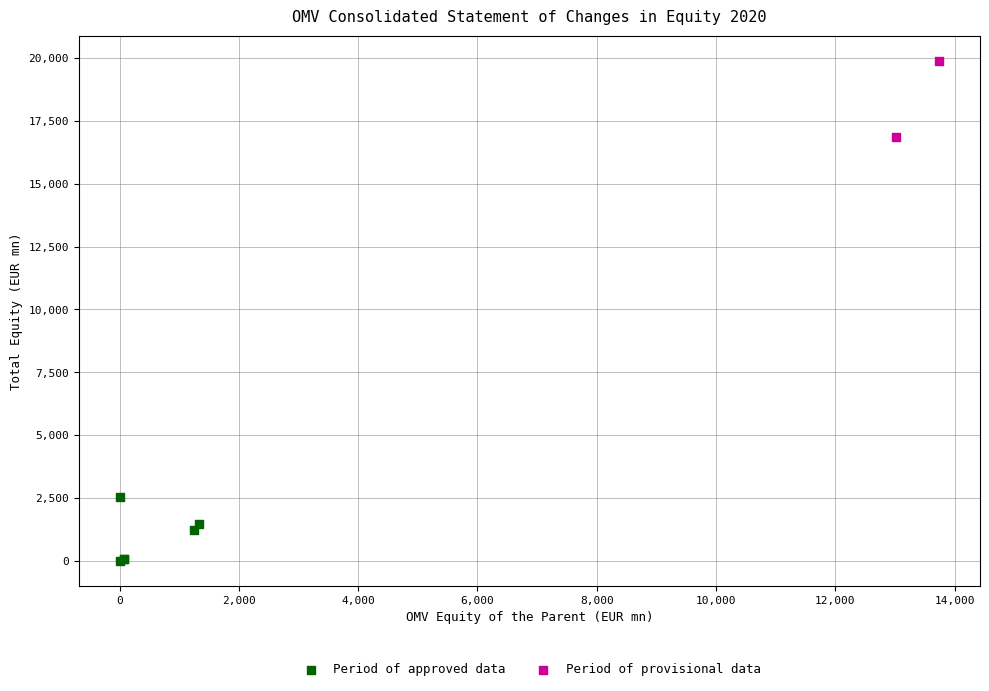

What are all the series names shown in the legend?

Period of approved data, Period of provisional data